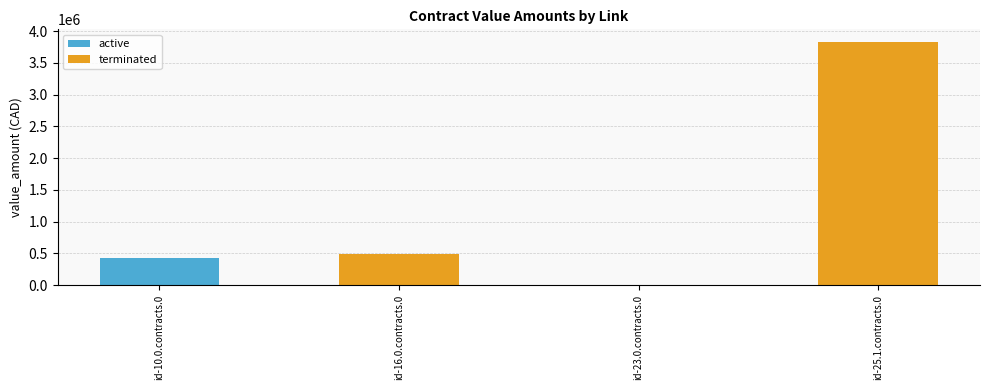

Read the active value at id-10.0.contracts.0.

422669.5